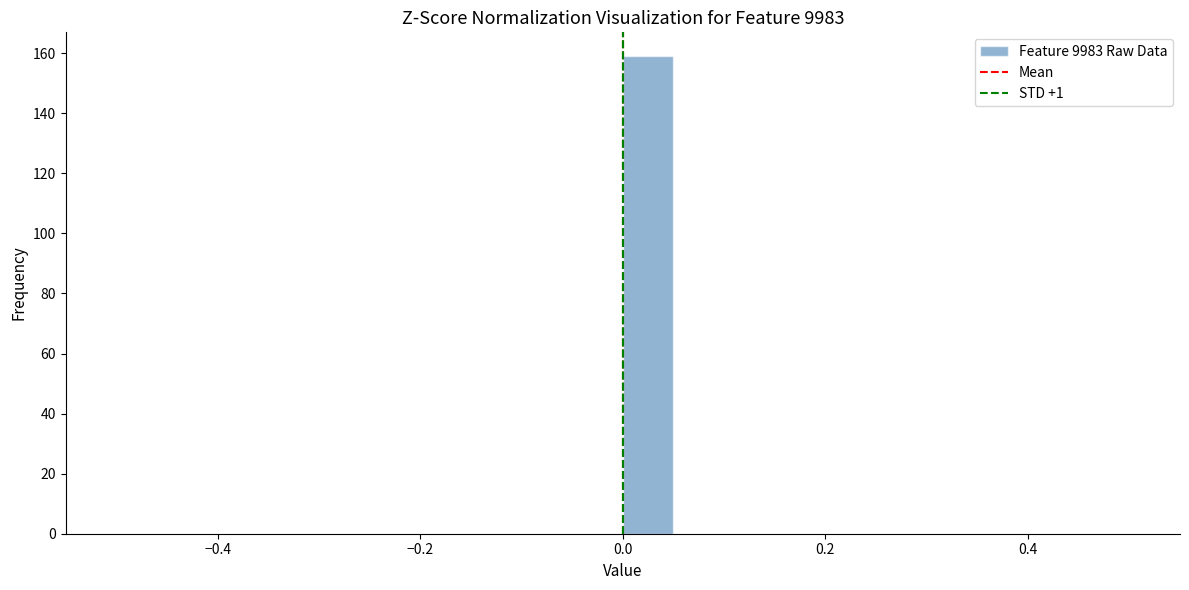

Read against the x-axis, roughly where is the centre of the tallest bar?

0.02